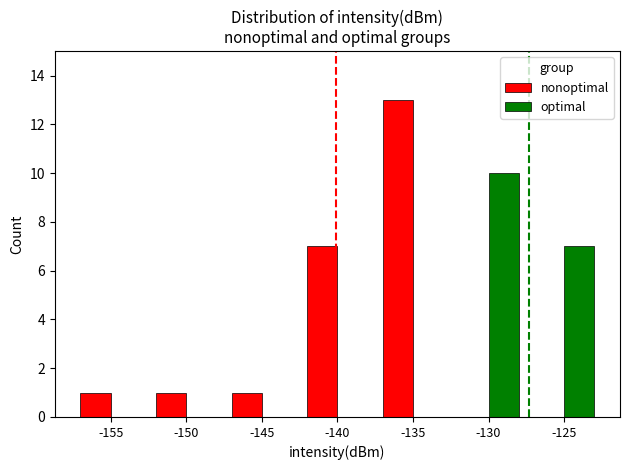

The value of optimal at -130 is 10. True or false?

True